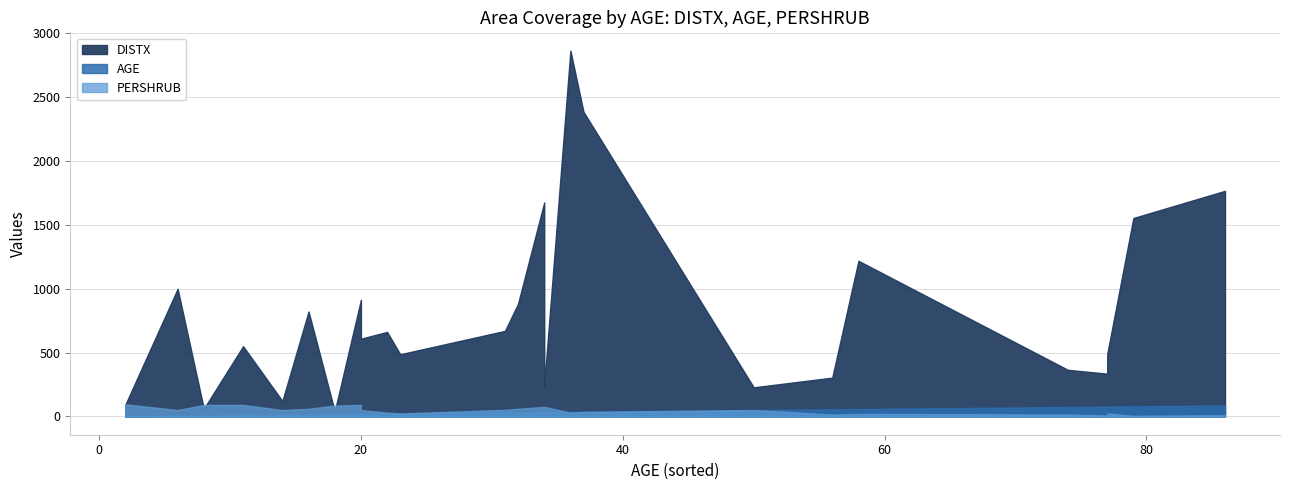

True or false: DISTX has more than 2 interior local peaks.

True